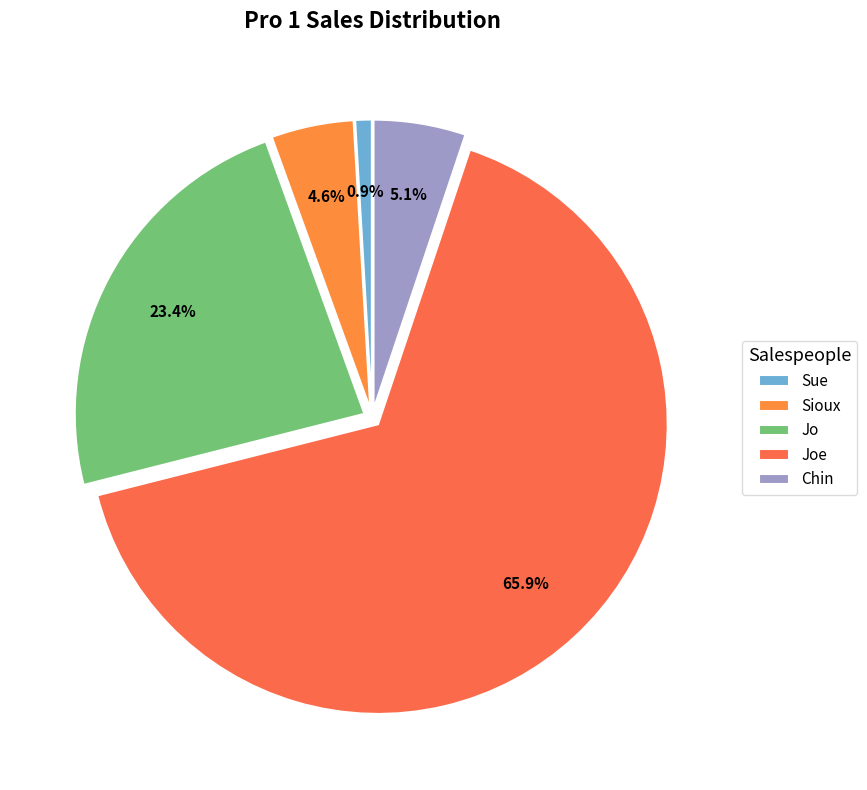

To the nearest percent, what is the difference between the Joe and Jo slice percentages?

42%